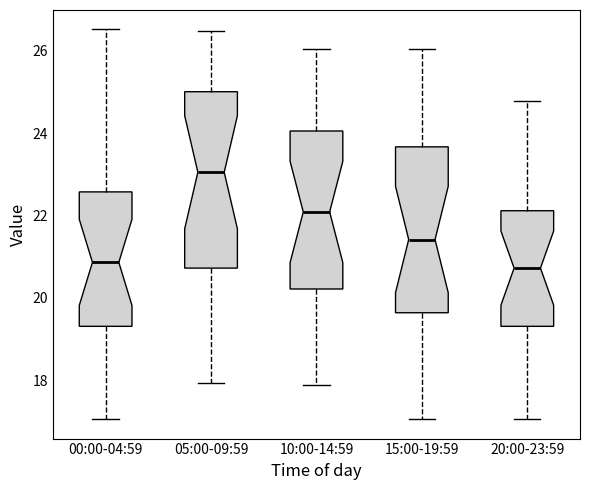

Which box's median line is the highest?

05:00-09:59